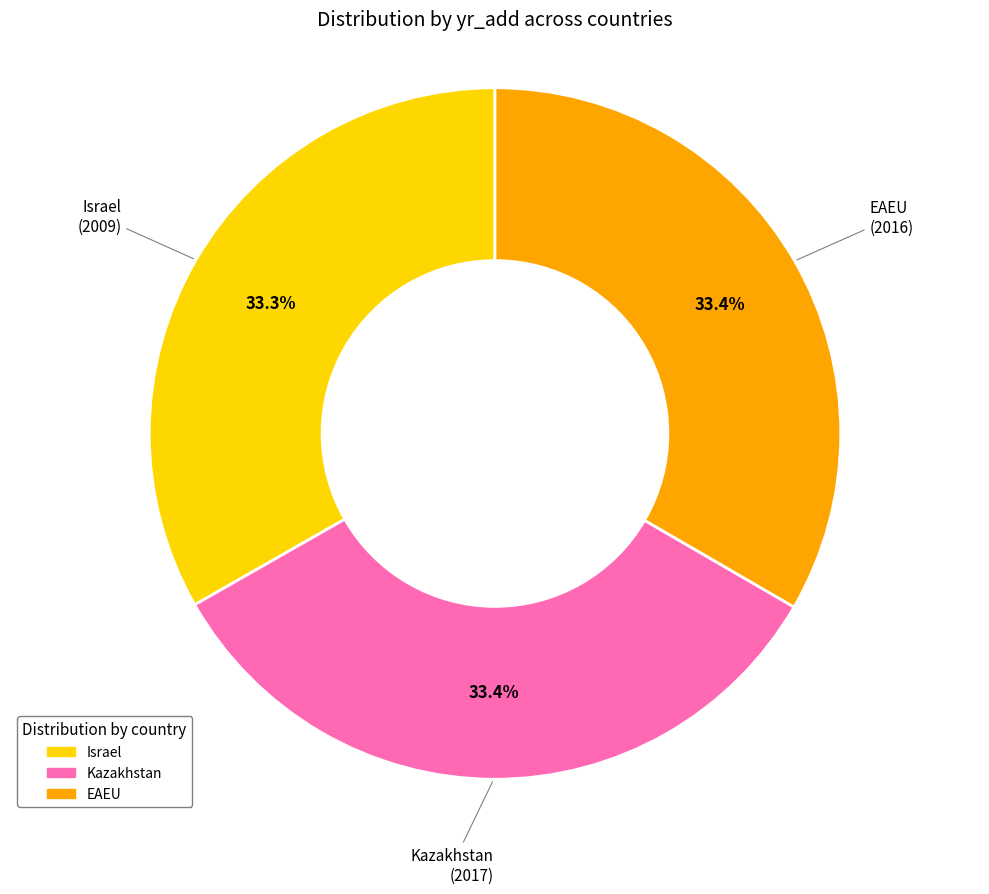

What is the ratio of the value at EAEU to the value at Kazakhstan?

1.0